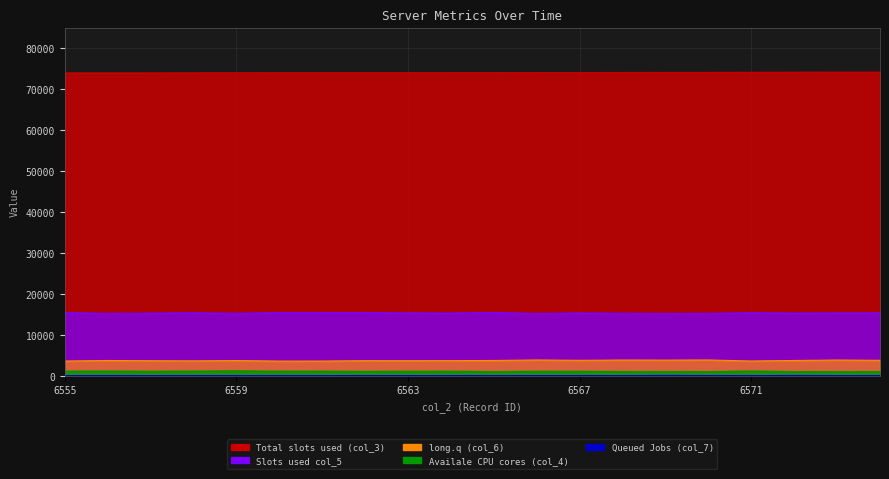

What is the value of the col_3 point at the 7th from the left?

74020